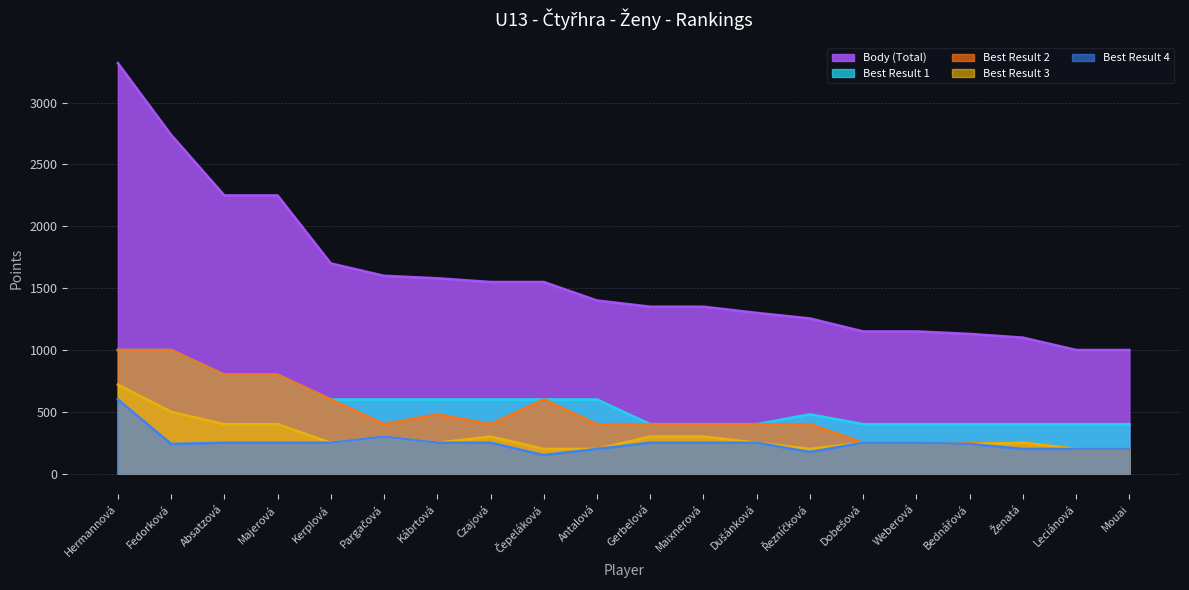

At which category is the sum across all series the highest?

Hermannová